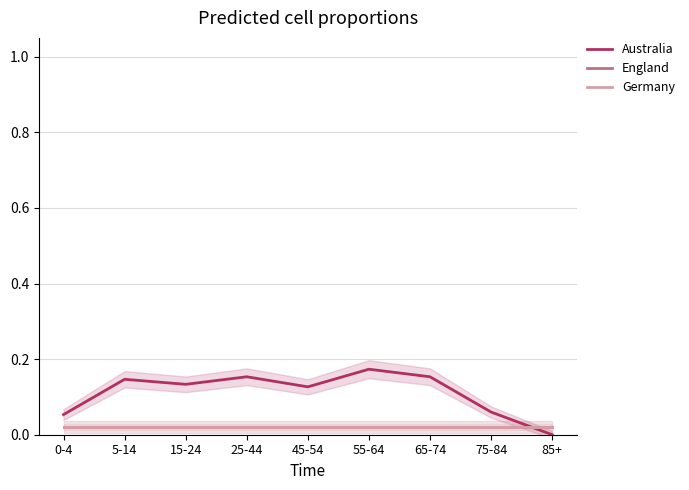

Reading left to right, transcribe all the data shown in this chart.

Australia: 0-4=0.1	5-14=0.1	15-24=0.1	25-44=0.2	45-54=0.1	55-64=0.2	65-74=0.2	75-84=0.1	85+=0.0
England: 0-4=0.0	5-14=0.0	15-24=0.0	25-44=0.0	45-54=0.0	55-64=0.0	65-74=0.0	75-84=0.0	85+=0.0
Germany: 0-4=0.0	5-14=0.0	15-24=0.0	25-44=0.0	45-54=0.0	55-64=0.0	65-74=0.0	75-84=0.0	85+=0.0